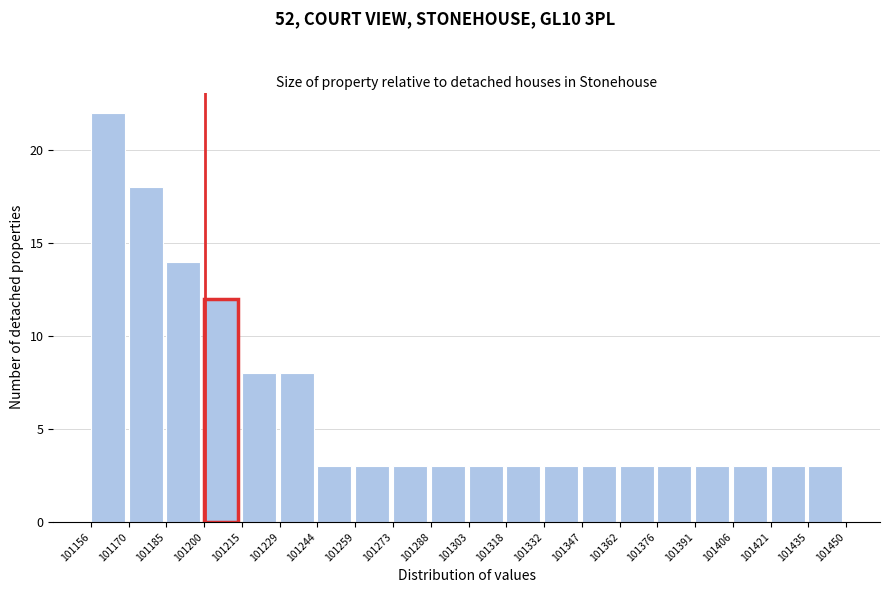

Reading left to right, transcribe this chart: for each bar, give the range it covers on the x-axis and its height. The values are not printed on the chart, so give them approximately, as read against the axis.

101156 to 101170: 22
101170 to 101185: 18
101185 to 101200: 14
101200 to 101215: 12
101215 to 101229: 8
101229 to 101244: 8
101244 to 101259: 3
101259 to 101273: 3
101273 to 101288: 3
101288 to 101303: 3
101303 to 101318: 3
101318 to 101332: 3
101332 to 101347: 3
101347 to 101362: 3
101362 to 101376: 3
101376 to 101391: 3
101391 to 101406: 3
101406 to 101421: 3
101421 to 101435: 3
101435 to 101450: 3